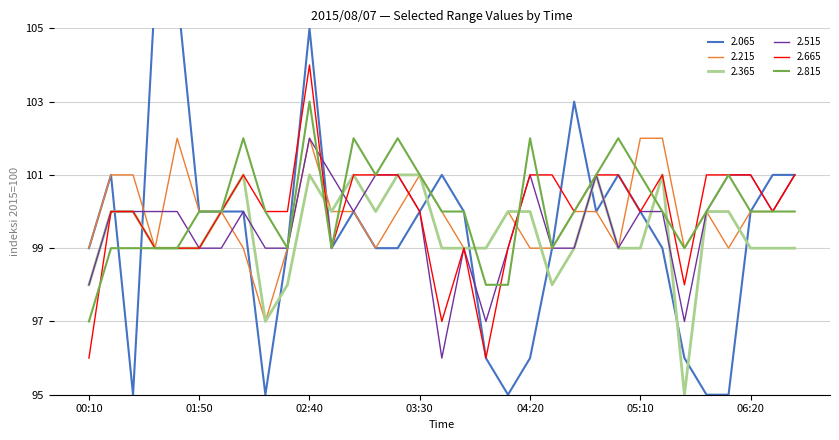

What is the value of the 2.515 point at the 30th from the left?

101